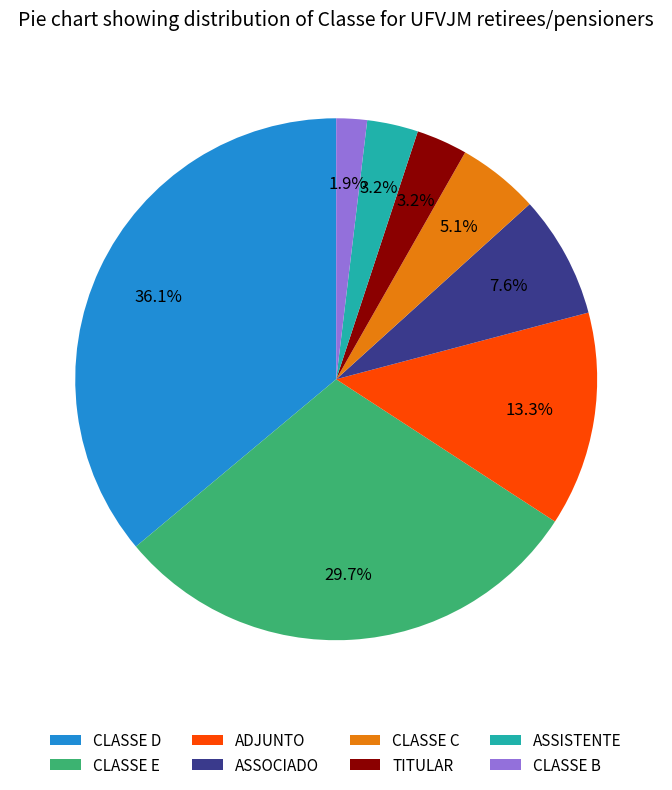

Is it true that CLASSE E is 22% of the pie?

False